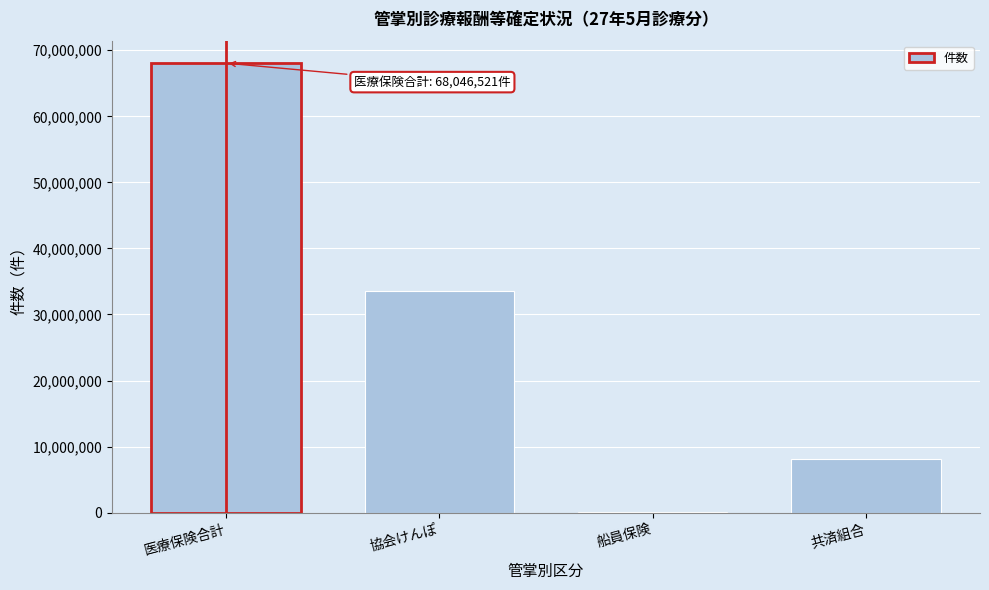

Reading right to left, what are all the values shown in this chart?

共済組合=8077179	船員保険=108635	協会けんぽ=33484572	医療保険合計=68046521